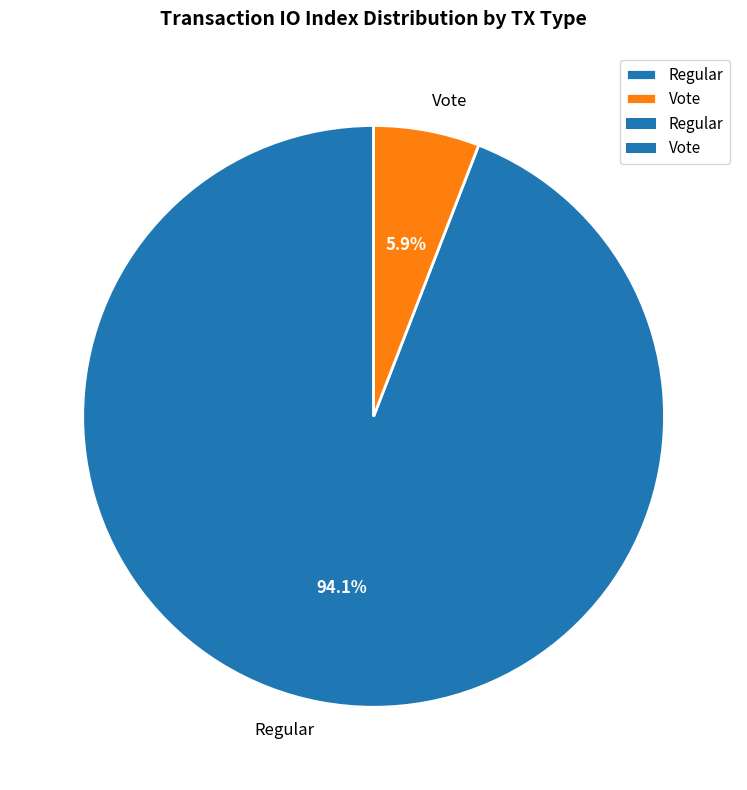

To the nearest percent, what is the difference between the Regular and Vote slice percentages?

88%